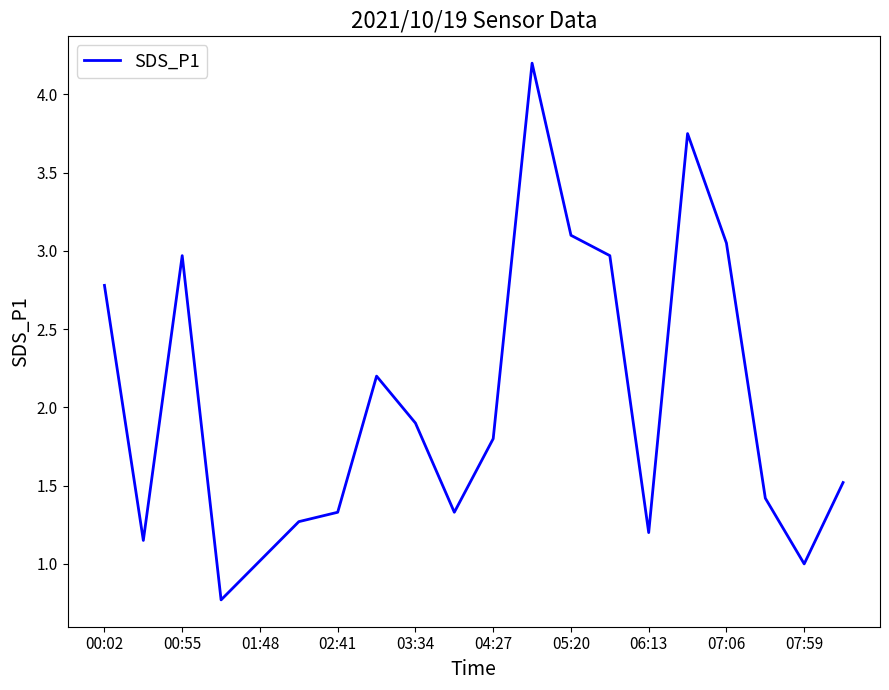

What is the difference between the maximum and minimum values?

3.4